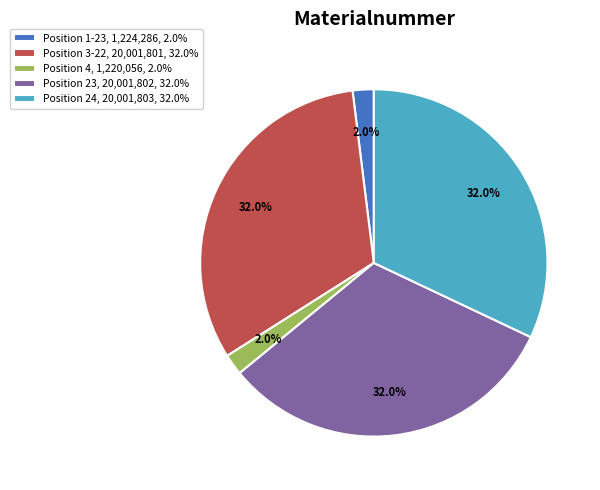

What is the ratio of the value at Position 1-23, 1,224,286, 2.0% to the value at Position 4, 1,220,056, 2.0%?

1.0